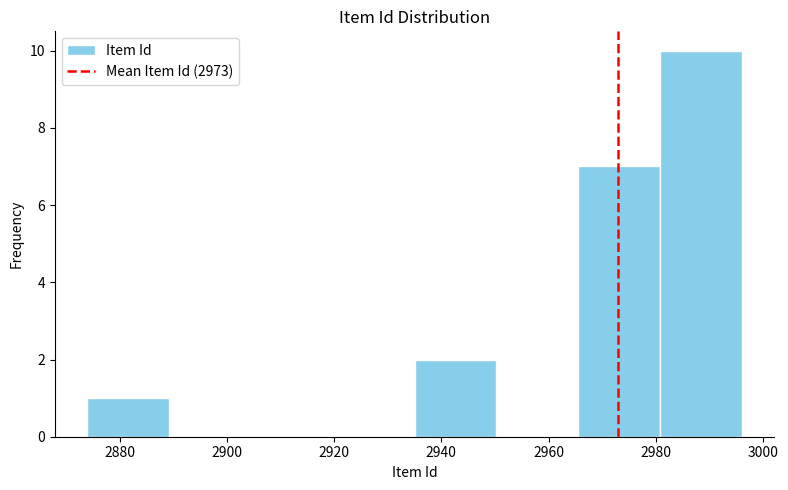

Over which range of the x-axis is the bar tallest?

2980 to 2996